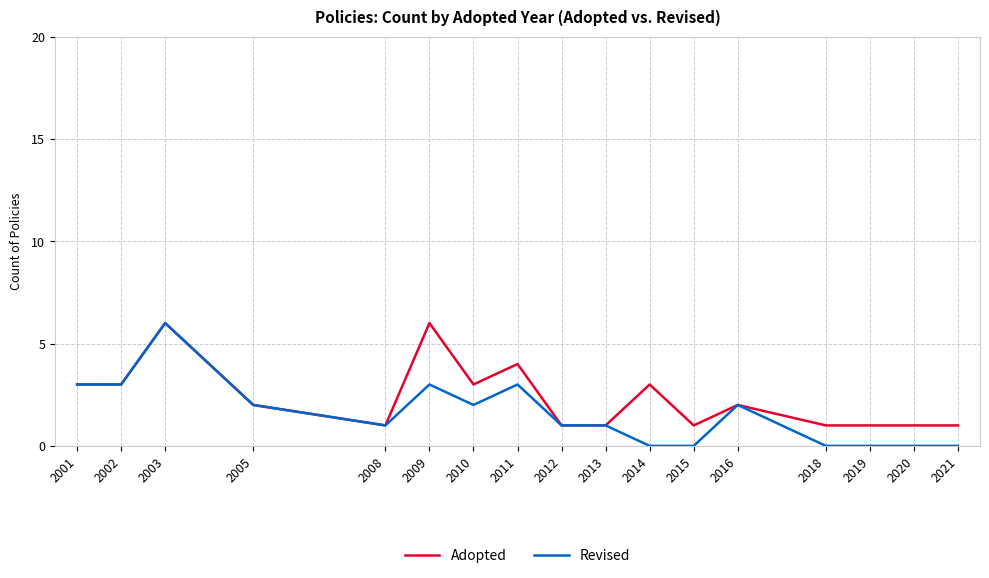

List the series in order of their overall mean, lowest first.

Revised, Adopted